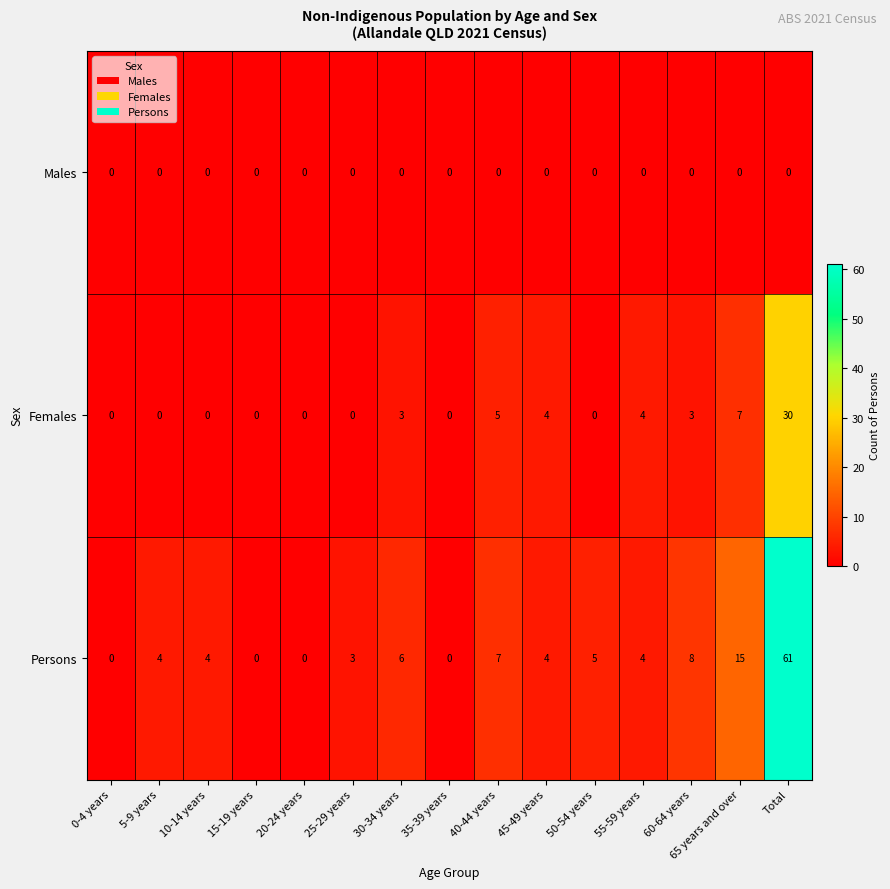

What is the maximum value shown in the chart?

61